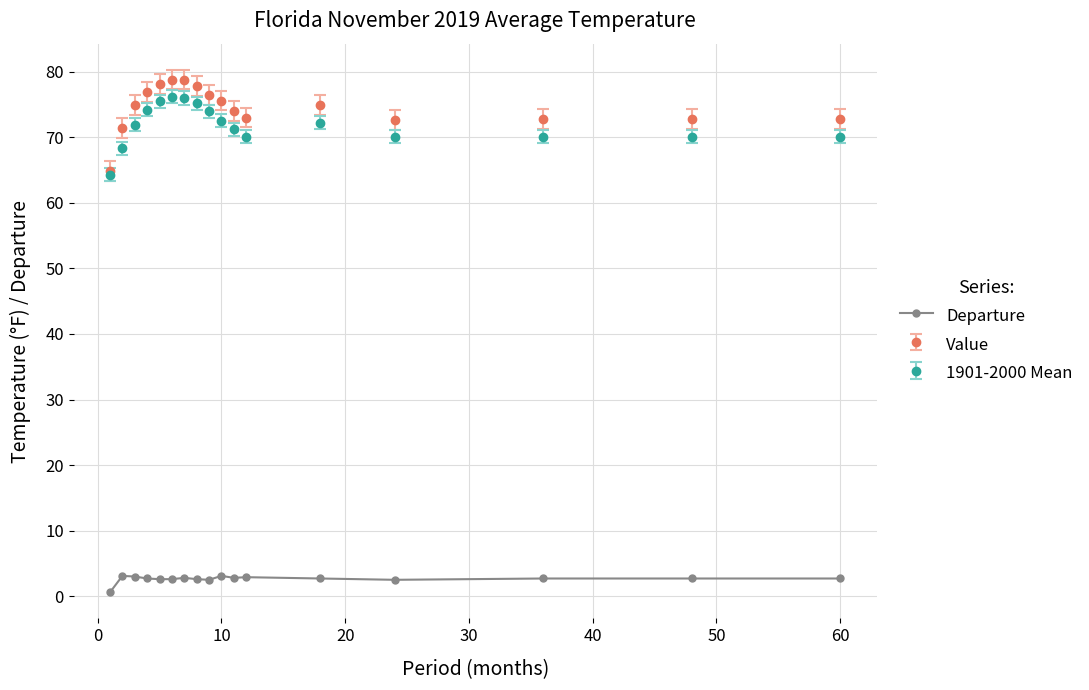

What is the value of the 1901-2000 Mean point at the 5th from the left?

75.5